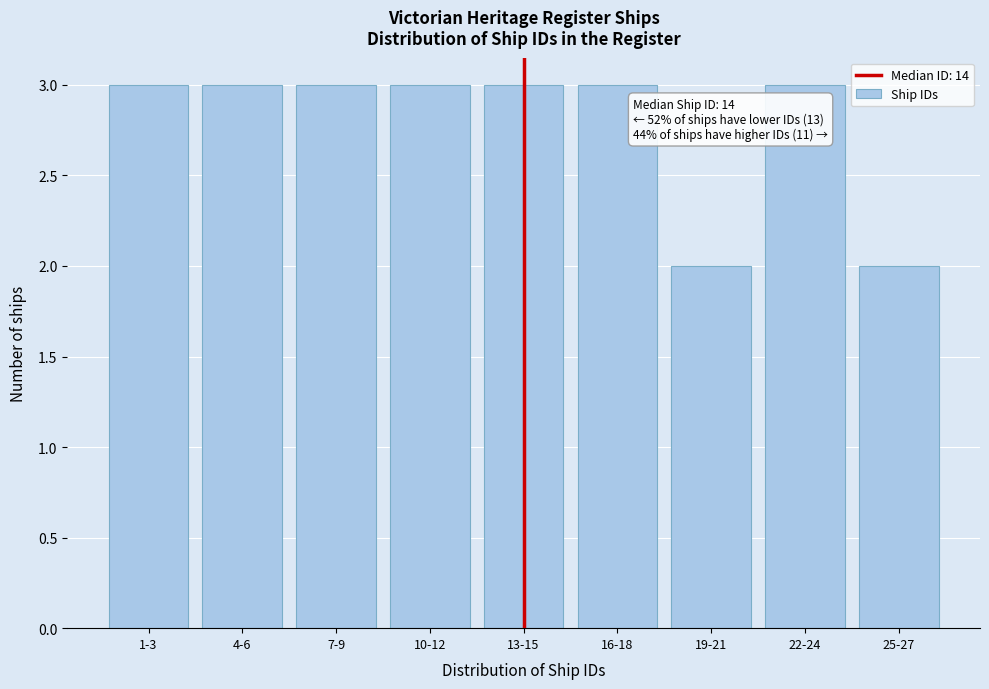

Reading left to right, transcribe all the data shown in this chart.

1-3=3	4-6=3	7-9=3	10-12=3	13-15=3	16-18=3	19-21=2	22-24=3	25-27=2